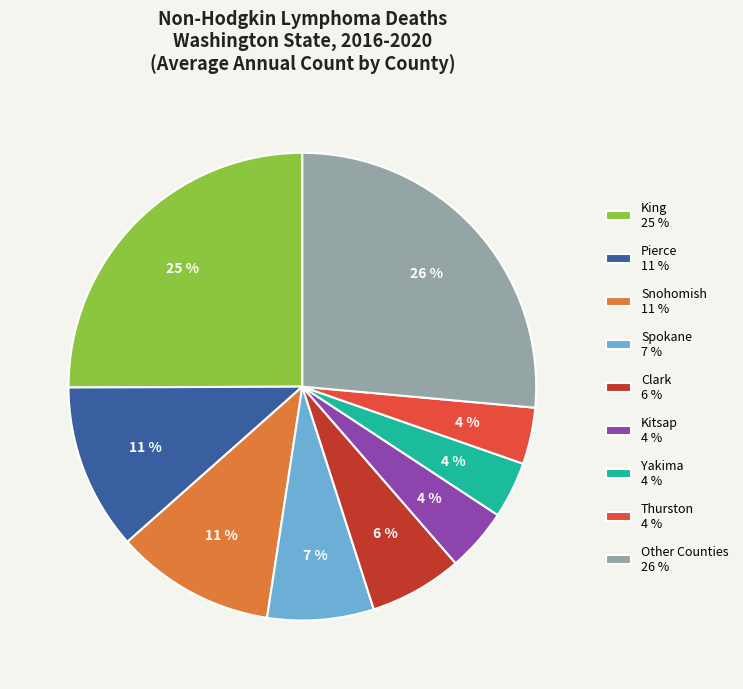

Is it true that Other Counties 26 % is 17% of the pie?

False